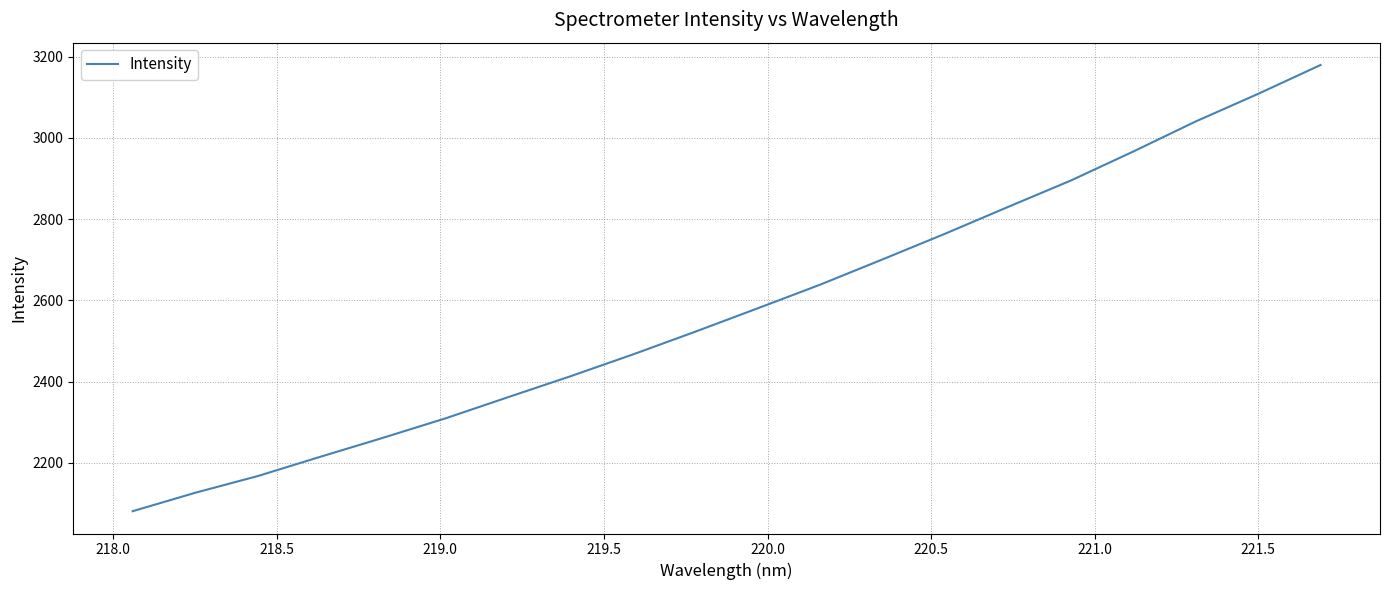

True or false: there are more than 0 points higher than both neighbors.

False